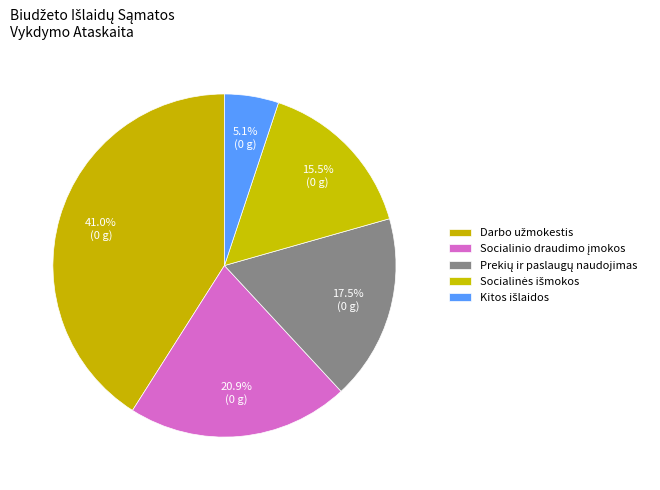

How many slices are in this pie chart?

5